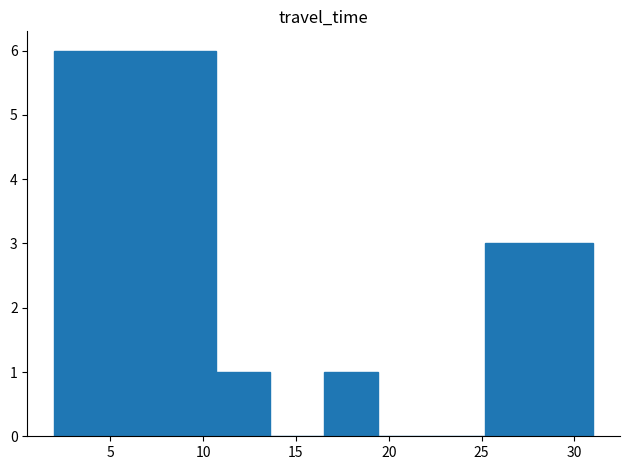

How tall is the bar that spans 10.7 to 13.6 on the x-axis? Neither the bar edges nor the heights are printed on the chart, so give them approximately, as read against the axes.

1